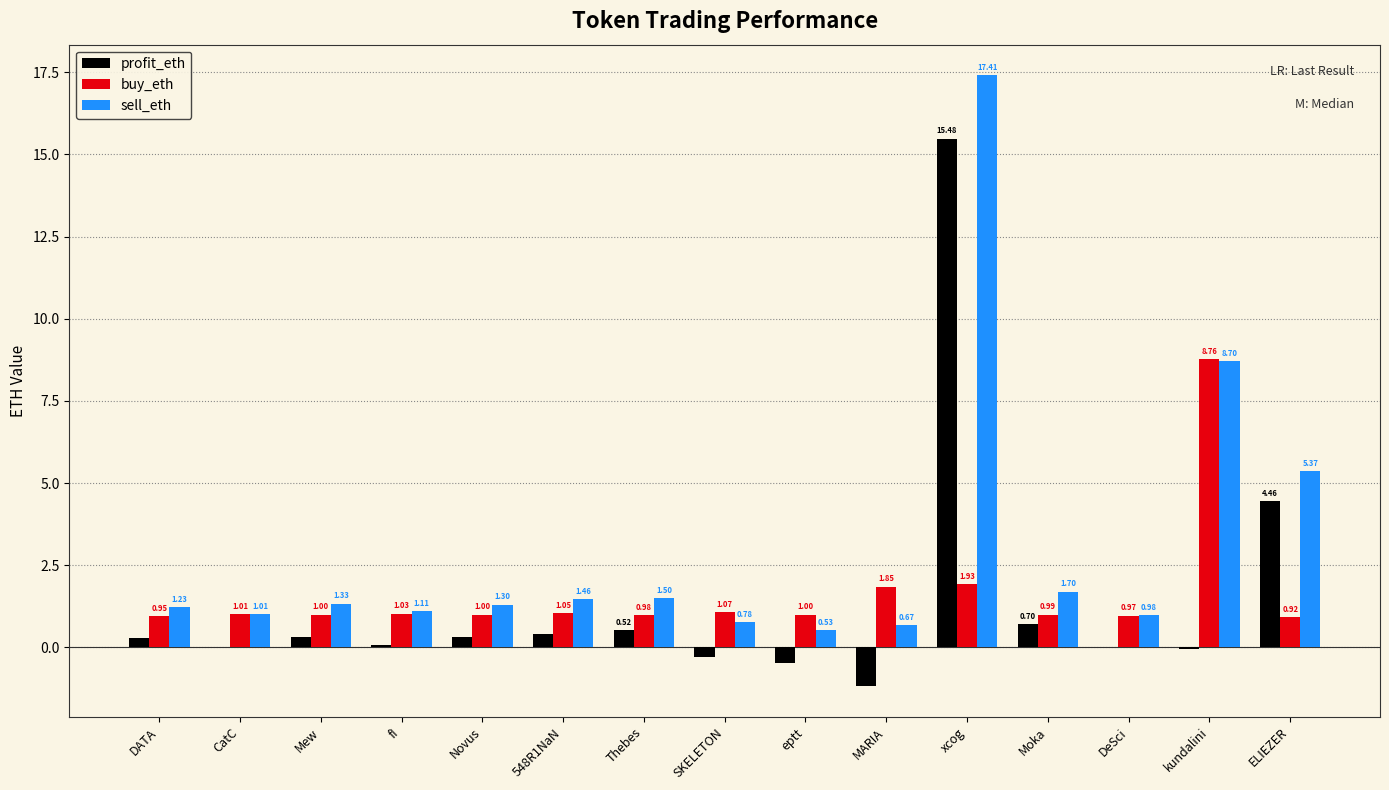

Which category has the highest value in the sell_eth series?

xcog